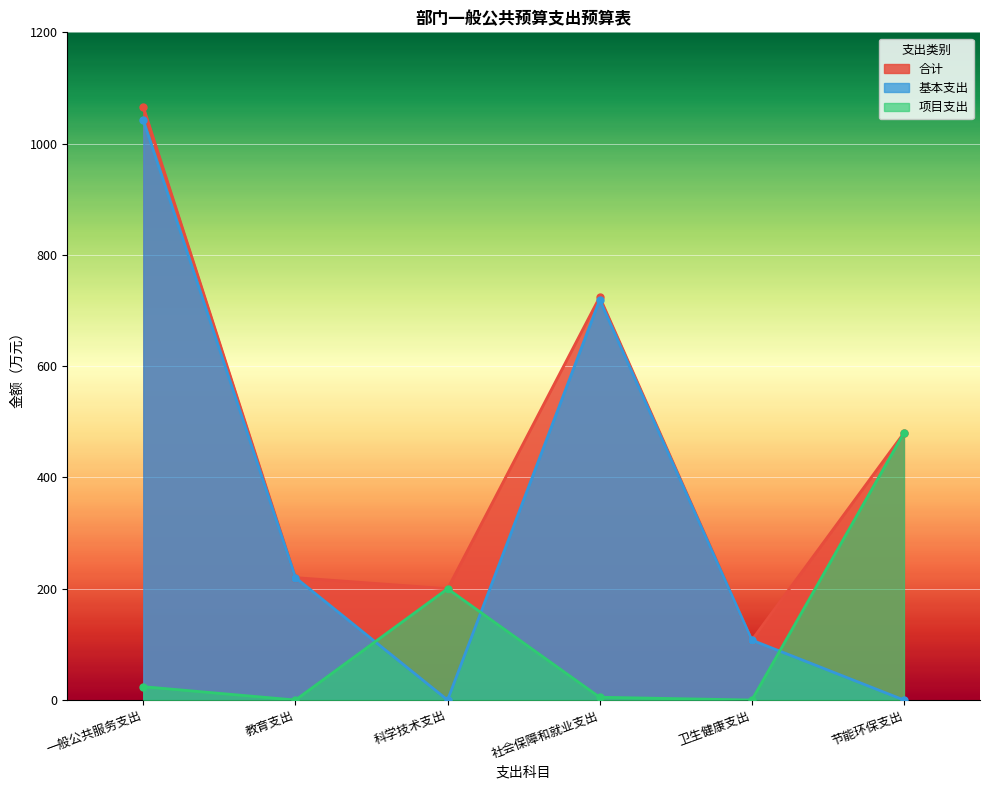

What is the label of the 4th point from the right?

科学技术支出